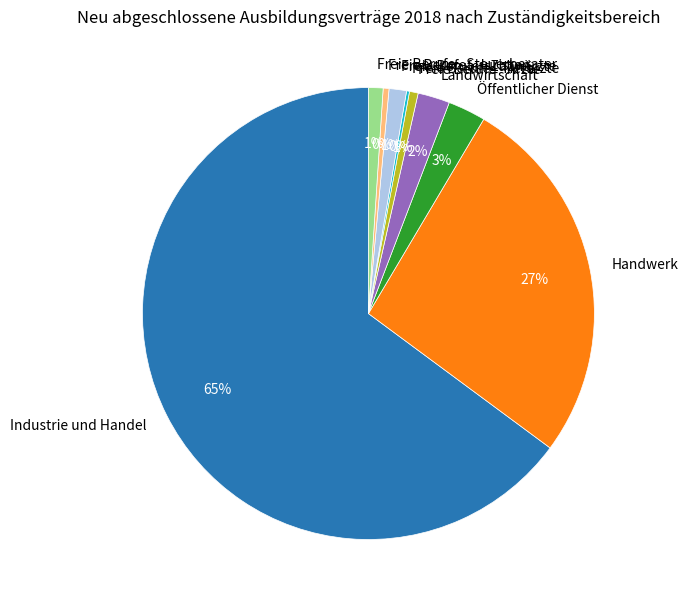

Is Industrie und Handel the majority of the pie?

Yes